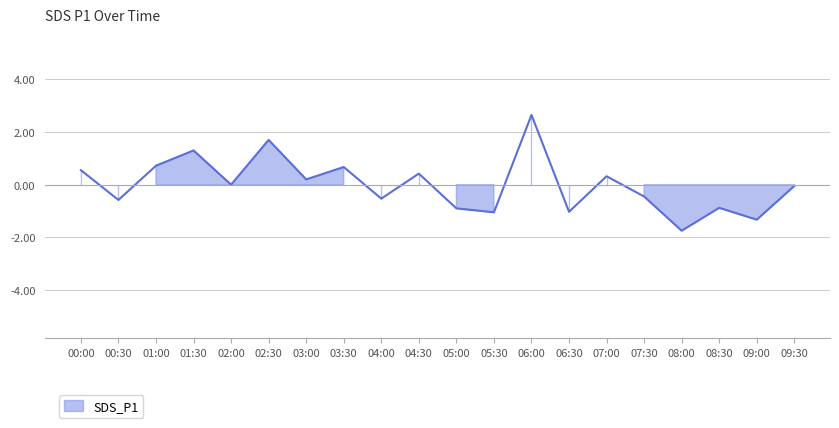

What is the change in value from 03:00 to 04:00?

-0.7